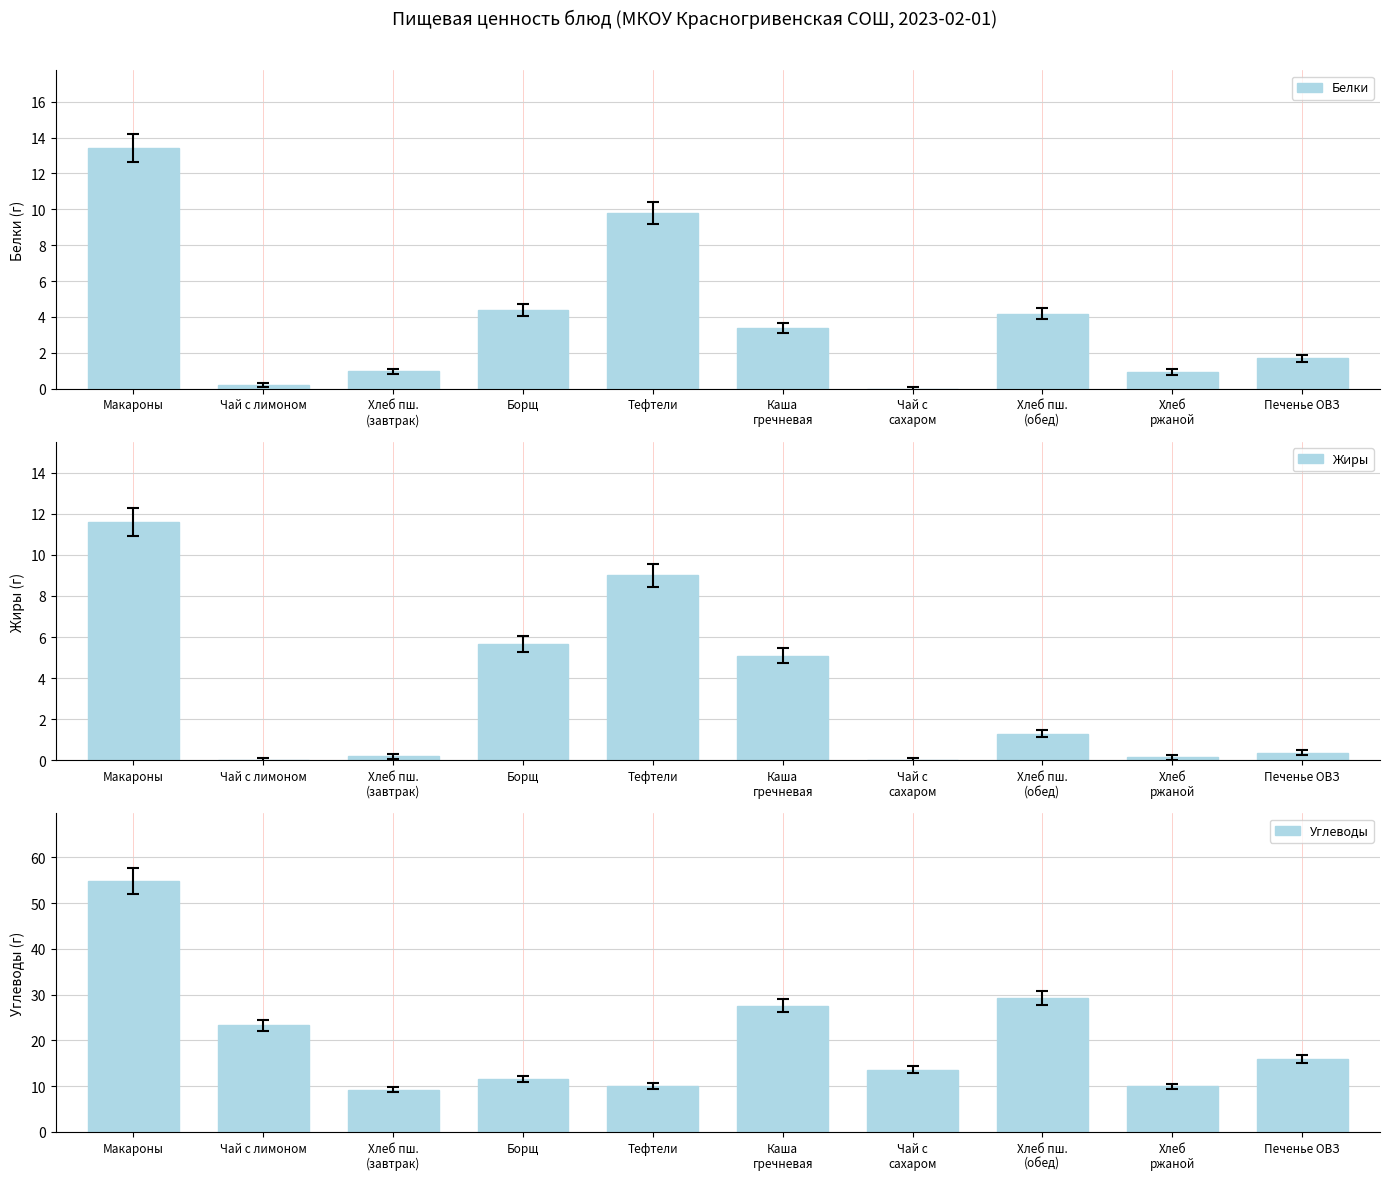

At how many categories does at least one series exceed 9?

10